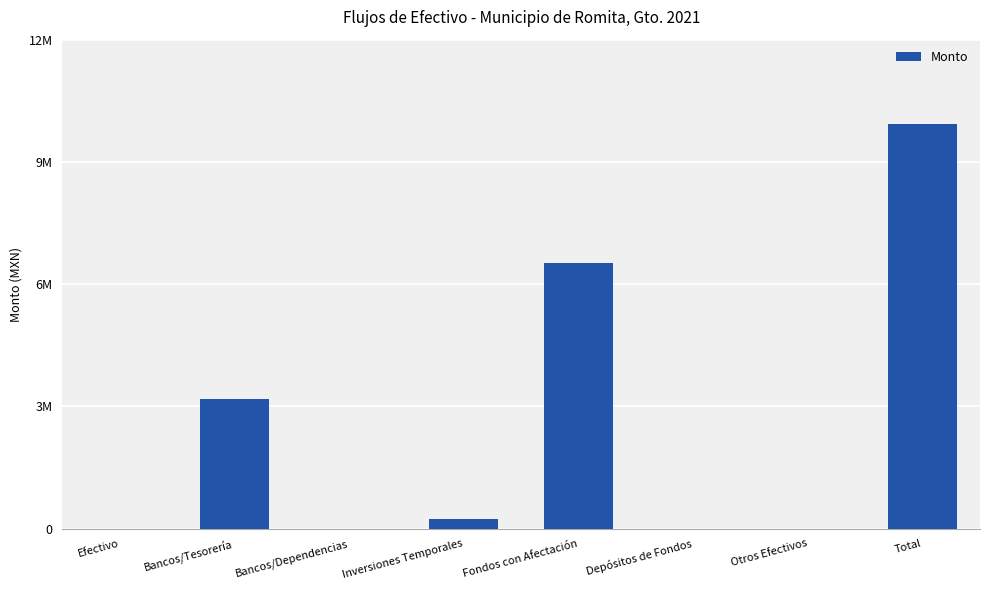

Reading left to right, extract all data points from this chart.

Efectivo=0.0	Bancos/Tesorería=3174738.8	Bancos/Dependencias=0.0	Inversiones Temporales=239642.3	Fondos con Afectación=6515958.0	Depósitos de Fondos=0.0	Otros Efectivos=0.0	Total=9930339.1